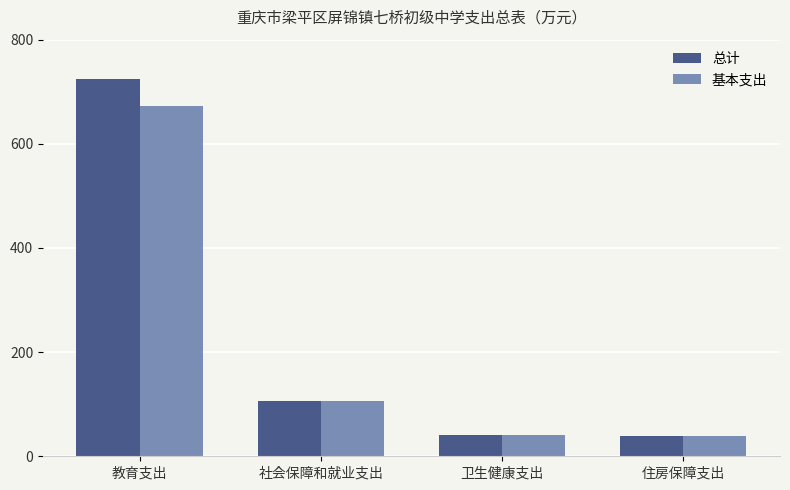

Where is 总计 nearest to the value 381?

社会保障和就业支出